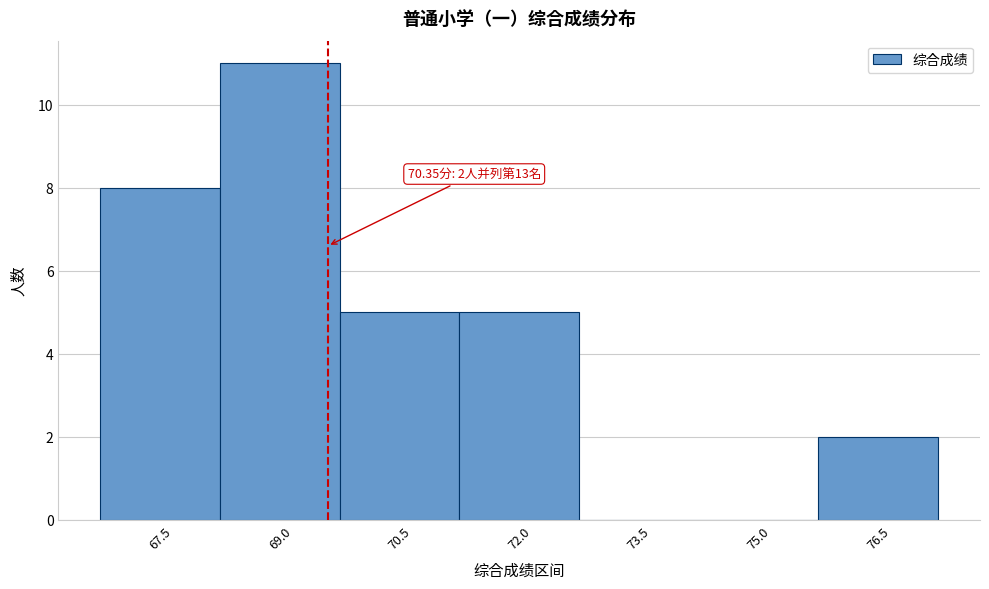

Reading left to right, list all the values displayed in this chart.

67.5=8	69.0=11	70.5=5	72.0=5	73.5=0	75.0=0	76.5=2